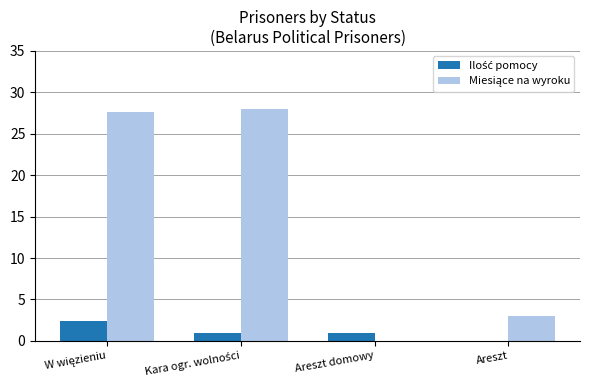

What is the total value across all series at Areszt domowy?

1.0